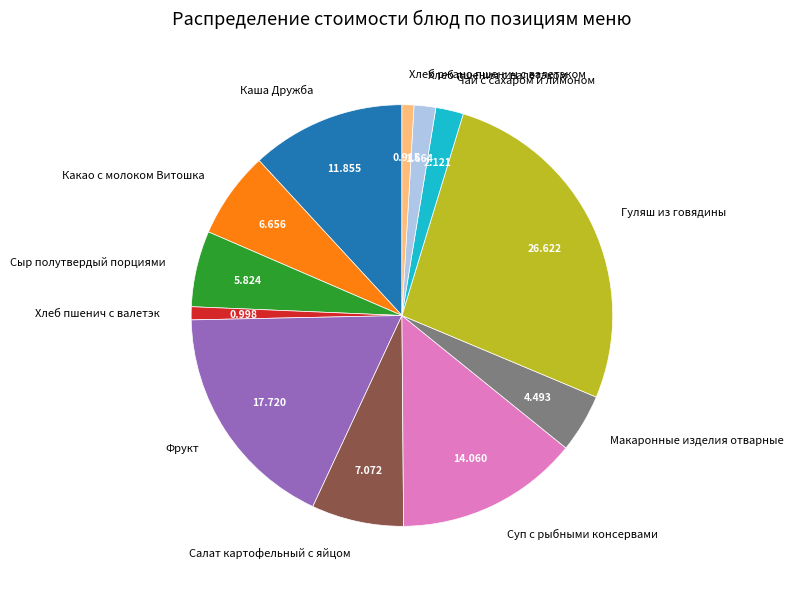

Which category has the biggest portion of the pie?

Гуляш из говядины